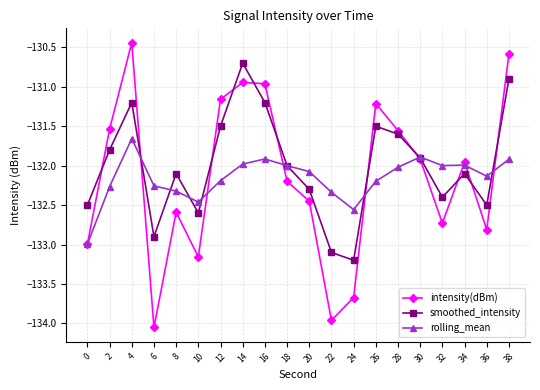

What are all the series names shown in the legend?

intensity(dBm), smoothed_intensity, rolling_mean